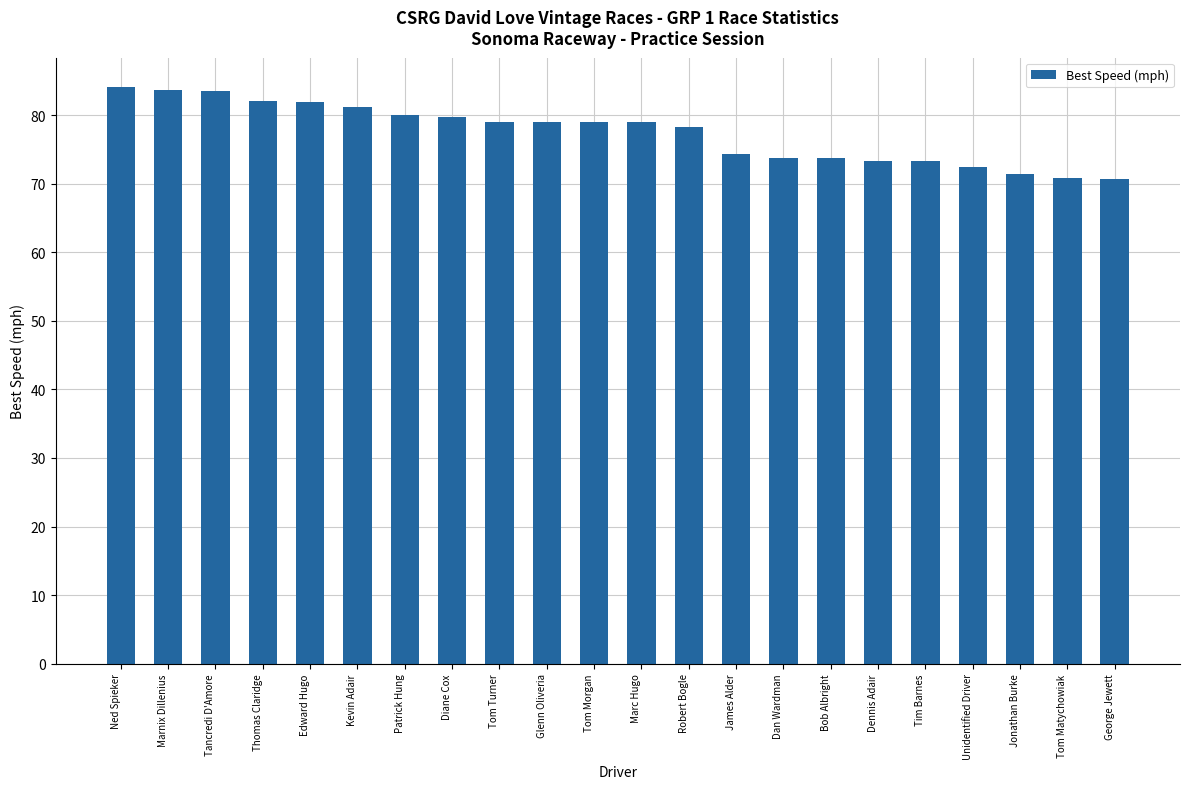

What position from the right is Jonathan Burke?

3